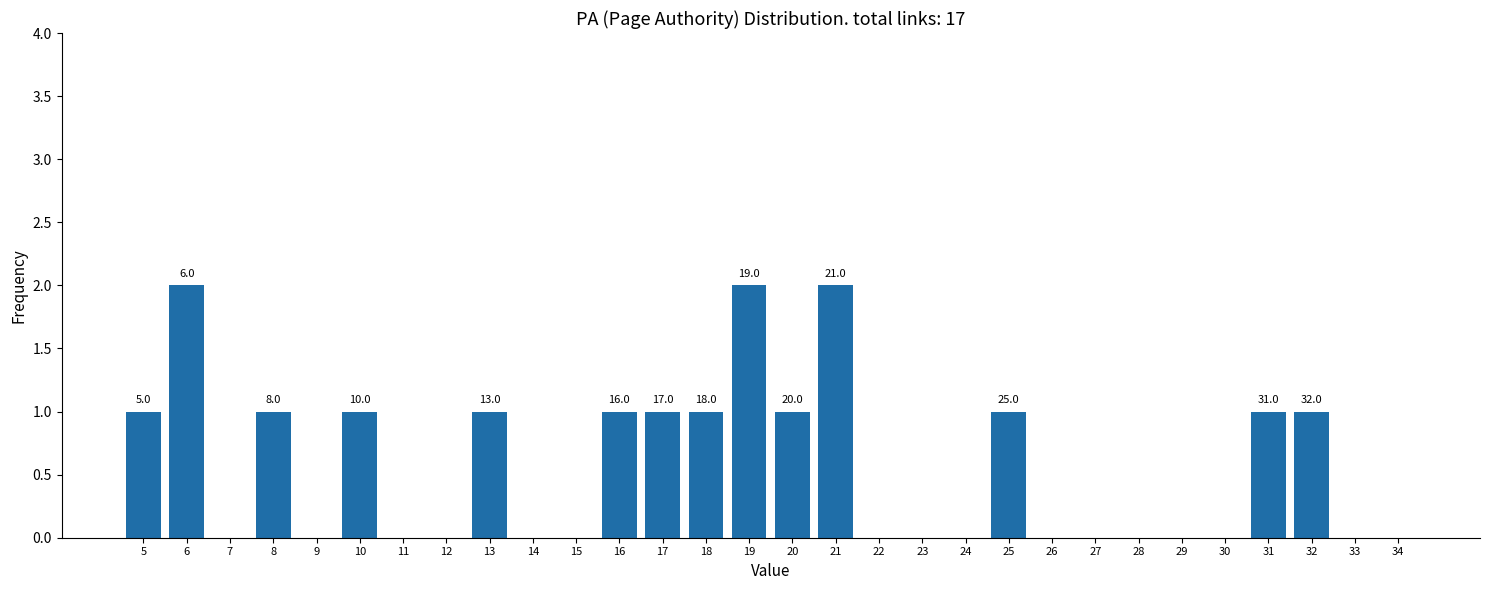

Reading right to left, transcribe all the data shown in this chart.

34=0	33=0	32=1	31=1	30=0	29=0	28=0	27=0	26=0	25=1	24=0	23=0	22=0	21=2	20=1	19=2	18=1	17=1	16=1	15=0	14=0	13=1	12=0	11=0	10=1	9=0	8=1	7=0	6=2	5=1